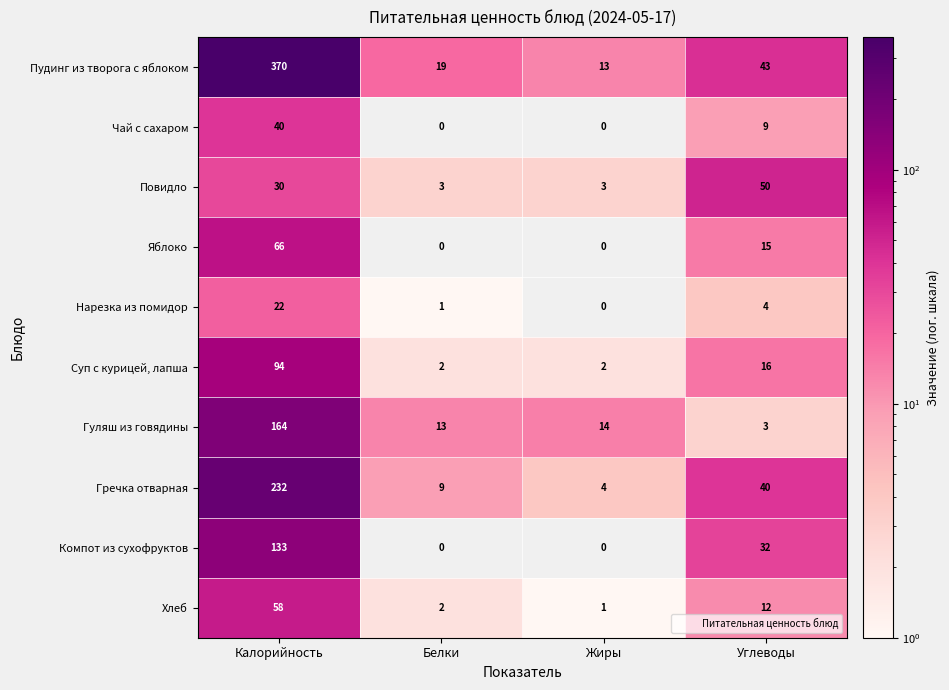

Which series has the largest total across all categories?

Пудинг из творога с яблоком